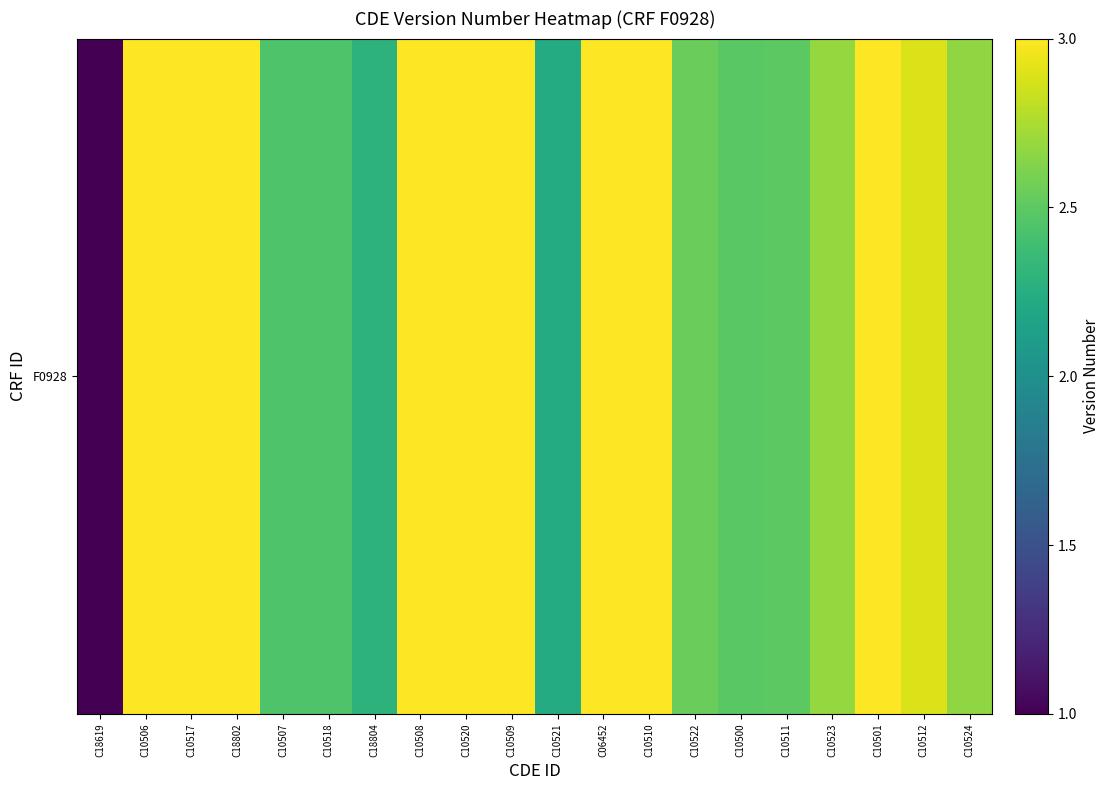

What is the ratio of the value at C10512 to the value at C10509?

1.0